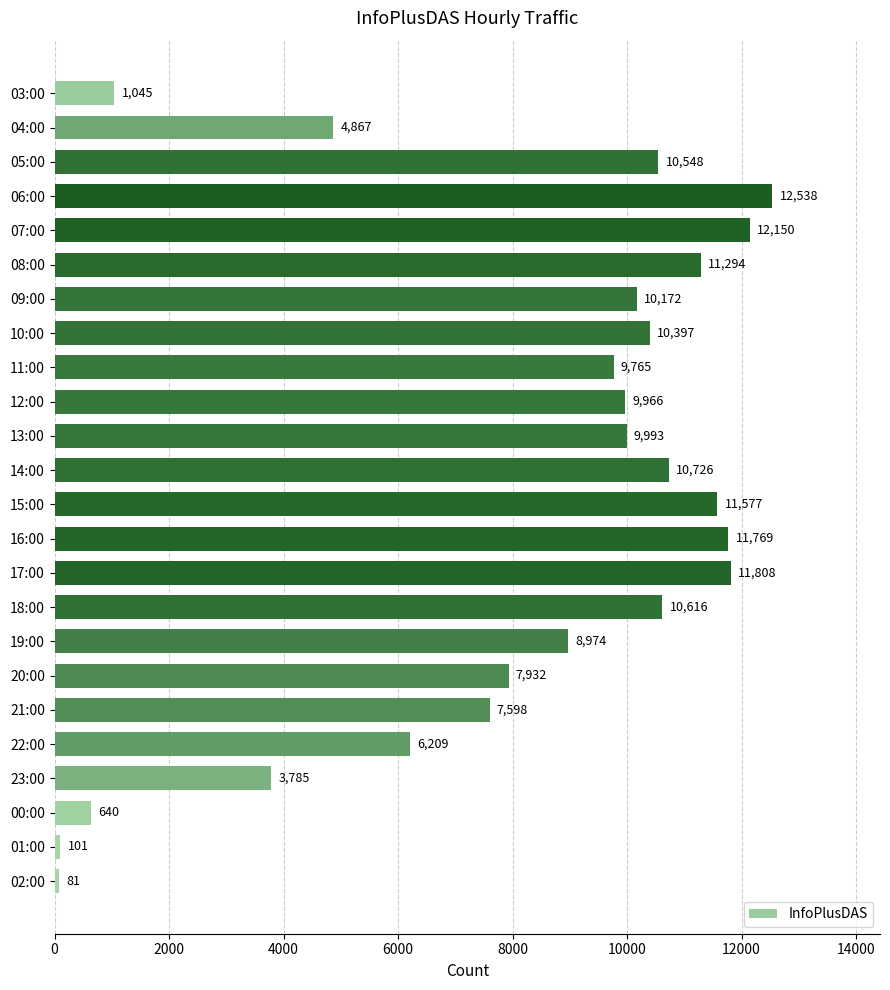

What is the label of the 4th bar from the bottom?

23:00